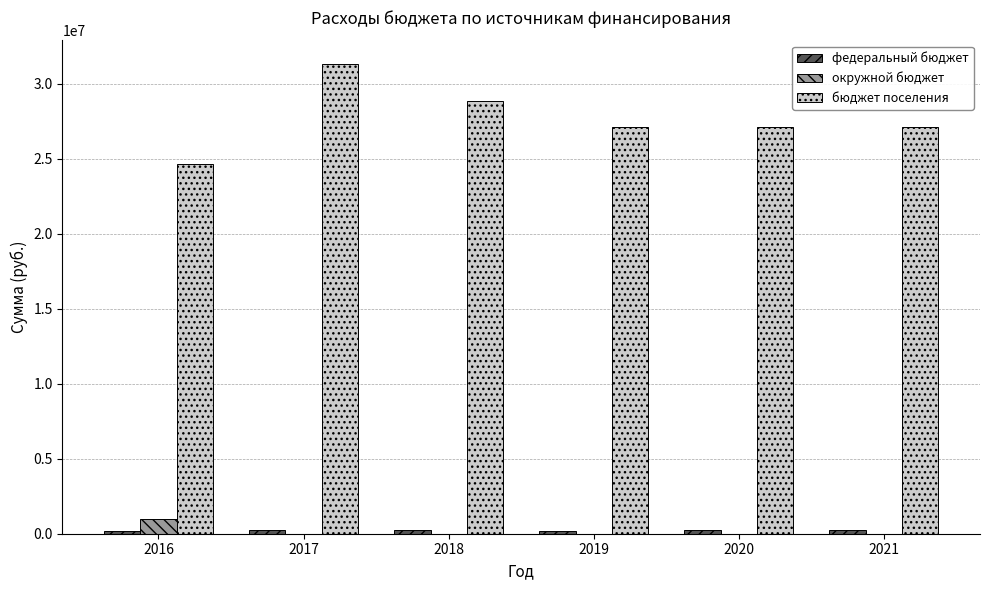

What is the sum of all бюджет поселения values?

166216986.4